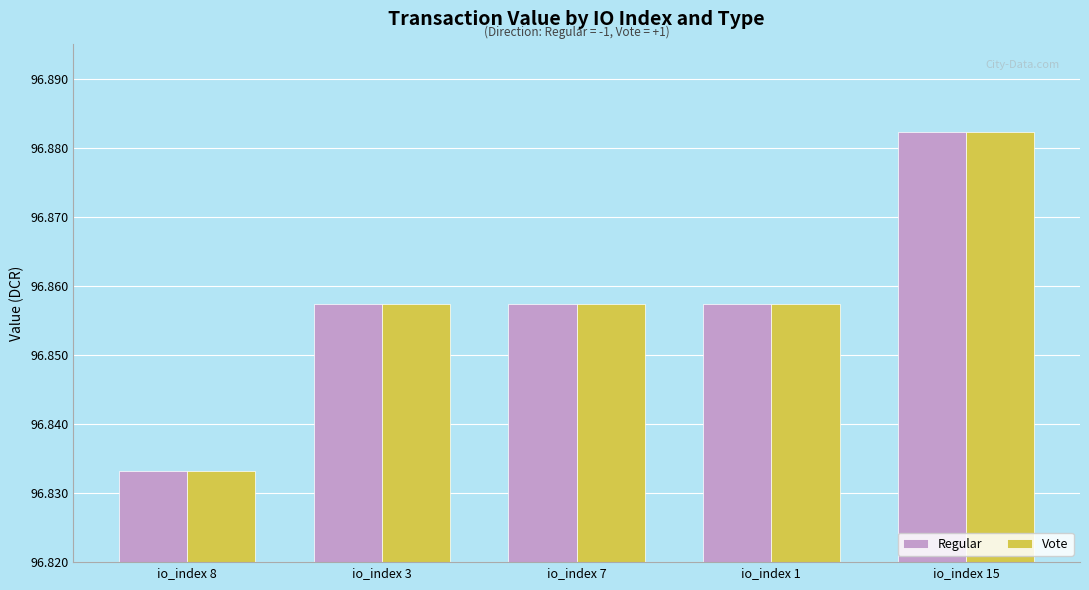

At which label is Regular closest to 96?

io_index 8